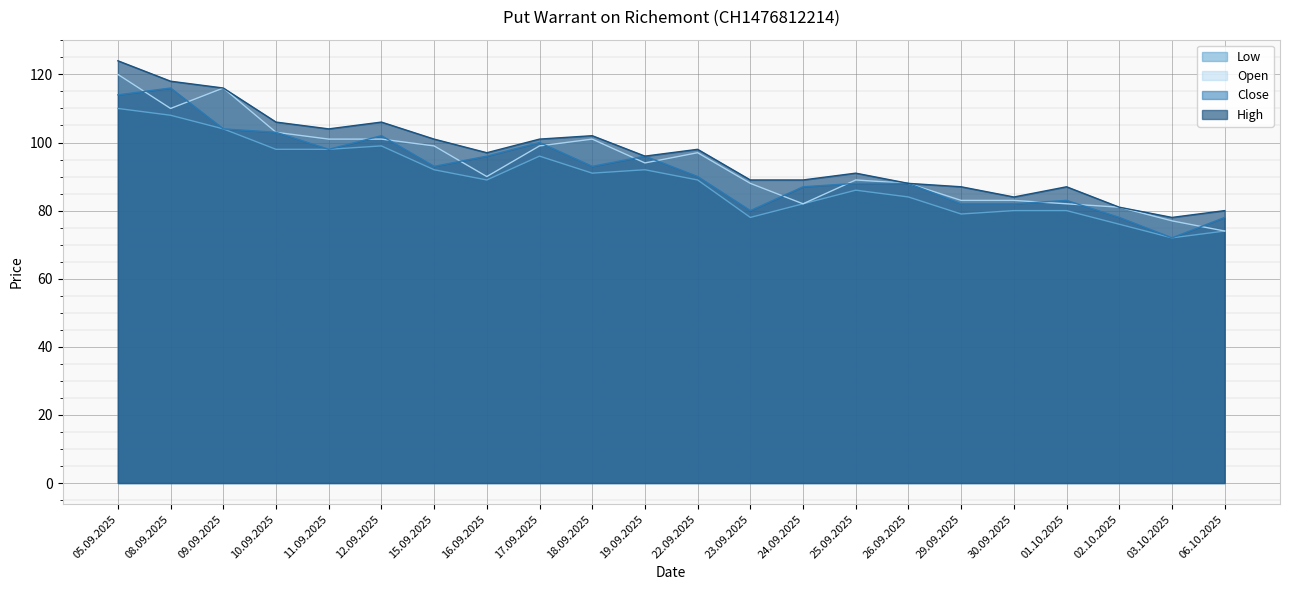

What is the value of the Close point at the 1st from the left?

114